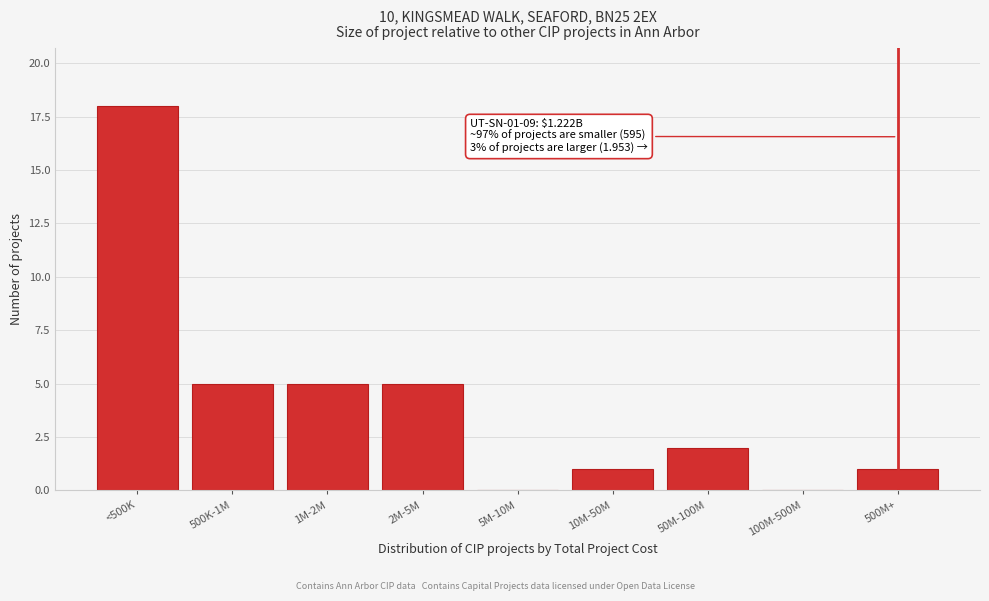

Reading left to right, list all the values displayed in this chart.

<500K=18	500K-1M=5	1M-2M=5	2M-5M=5	5M-10M=0	10M-50M=1	50M-100M=2	100M-500M=0	500M+=1